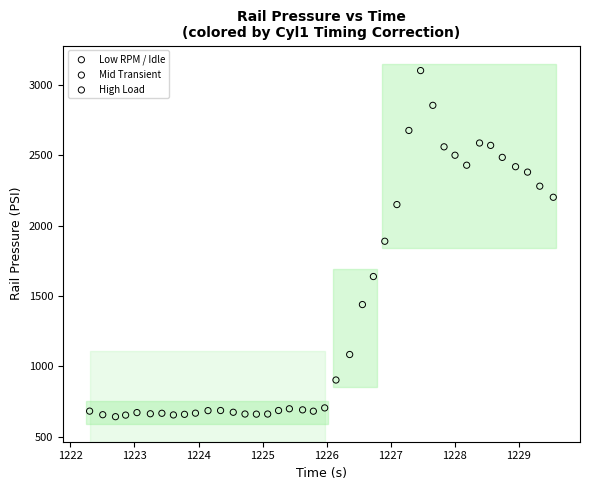

Which series has the widest spread of Y values?

High Load